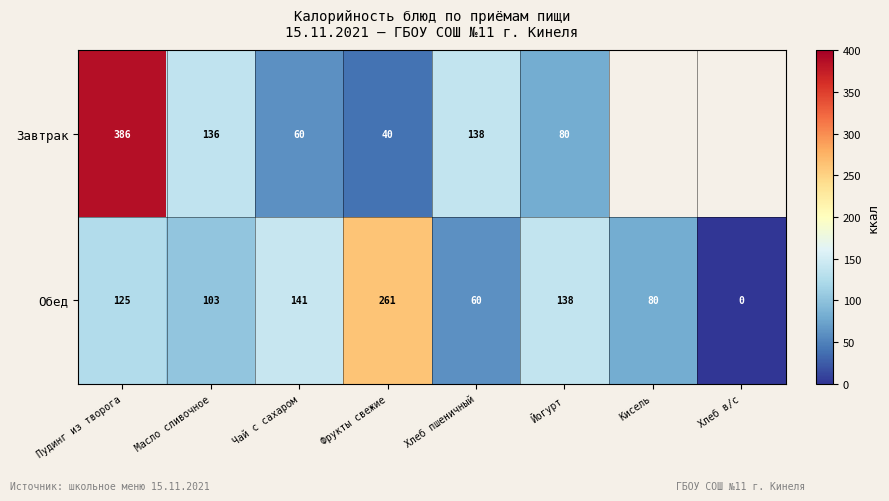

Between Чай с сахаром and Хлеб пшеничный, which series saw the biggest shift?

Обед